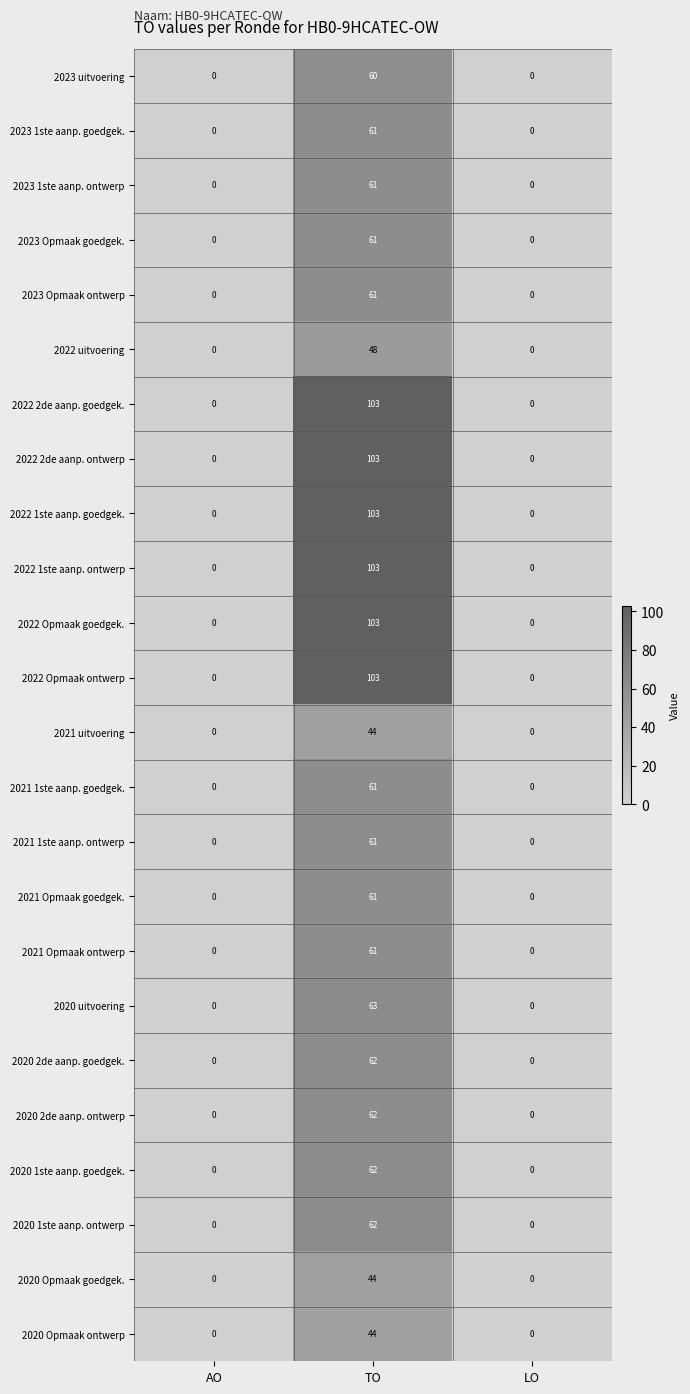

What is the maximum value shown in the chart?

103